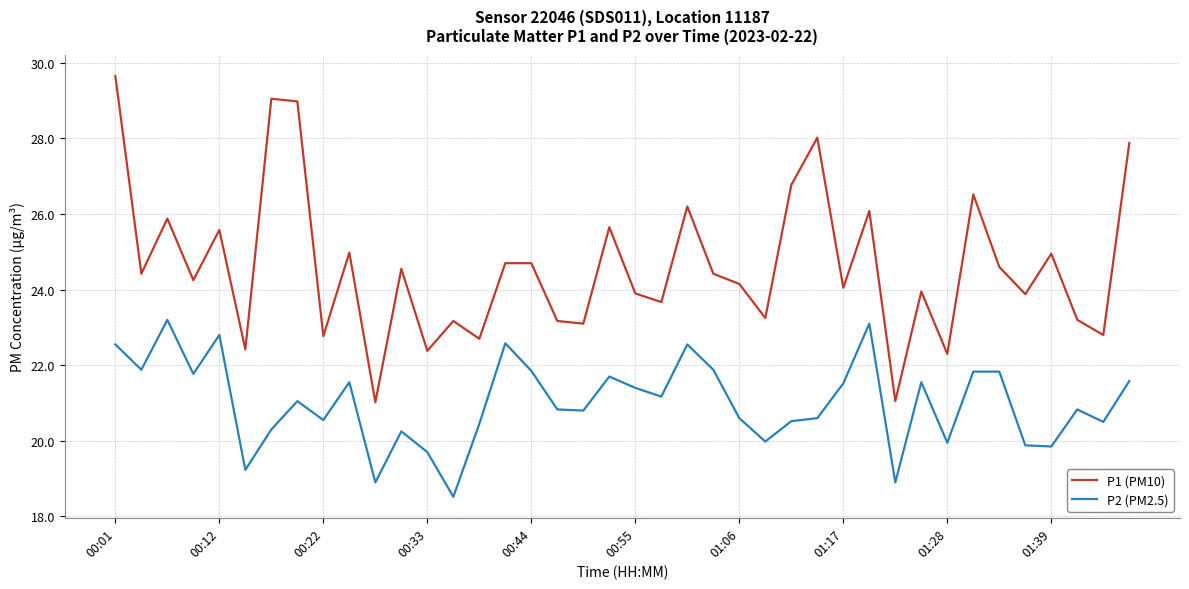

True or false: P2 (PM2.5) and P1 (PM10) cross at least once.

False